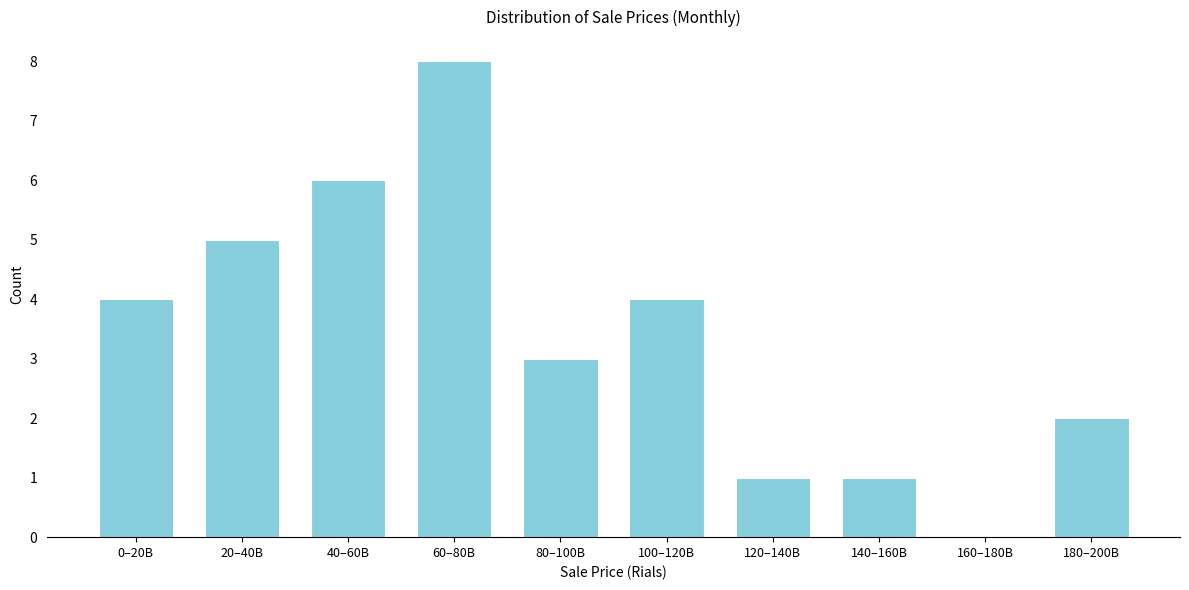

Reading left to right, transcribe all the data shown in this chart.

0–20B=4	20–40B=5	40–60B=6	60–80B=8	80–100B=3	100–120B=4	120–140B=1	140–160B=1	160–180B=0	180–200B=2